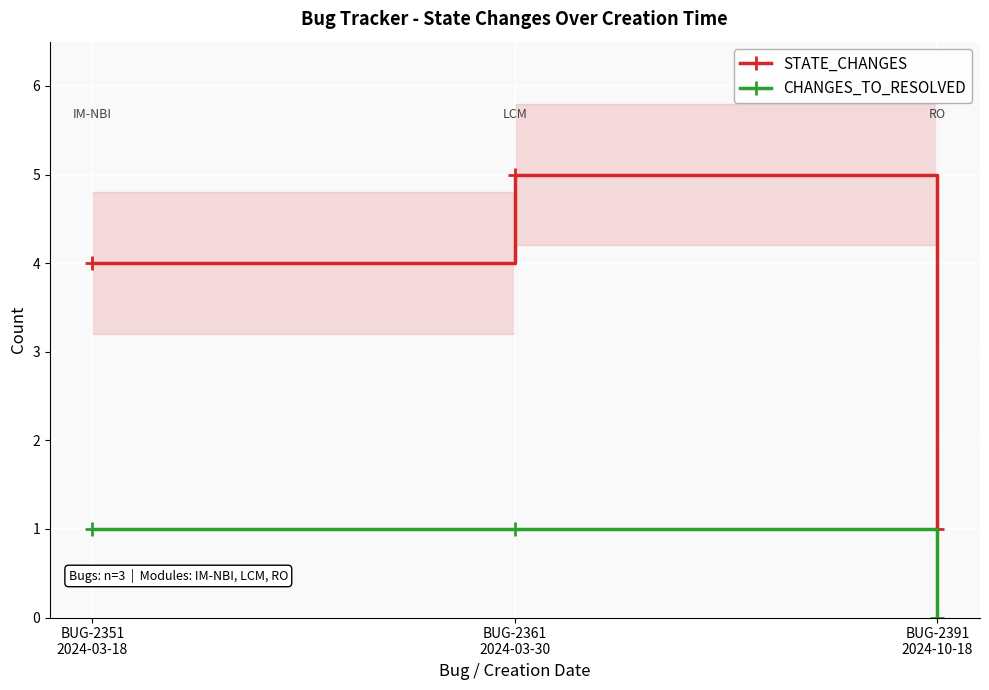

At which label does STATE_CHANGES first exceed 4?

BUG-2361
2024-03-30